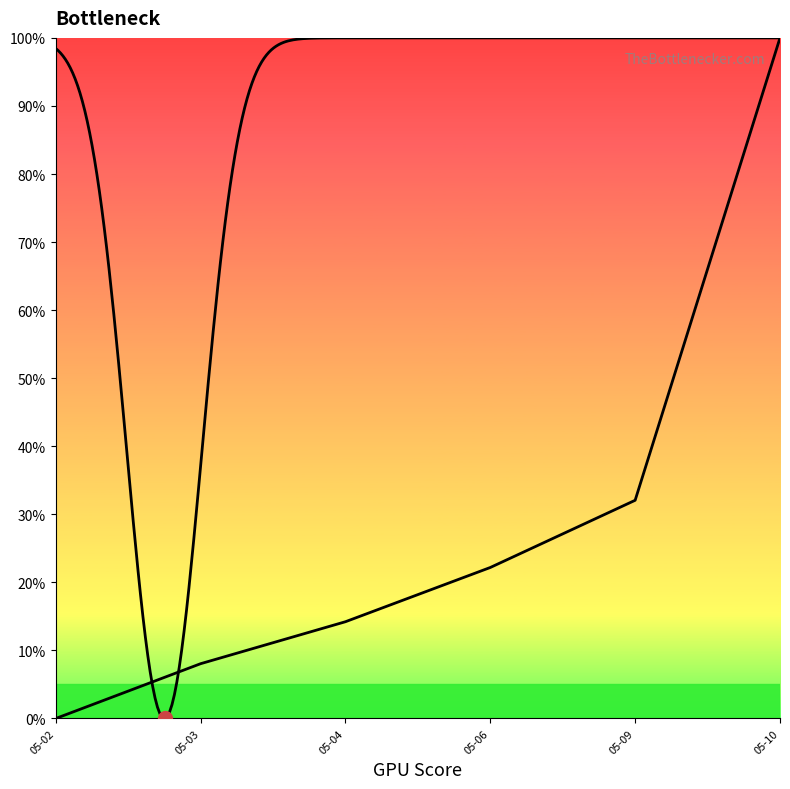

What is the change in value from 05-02 to 05-03?

+8.0